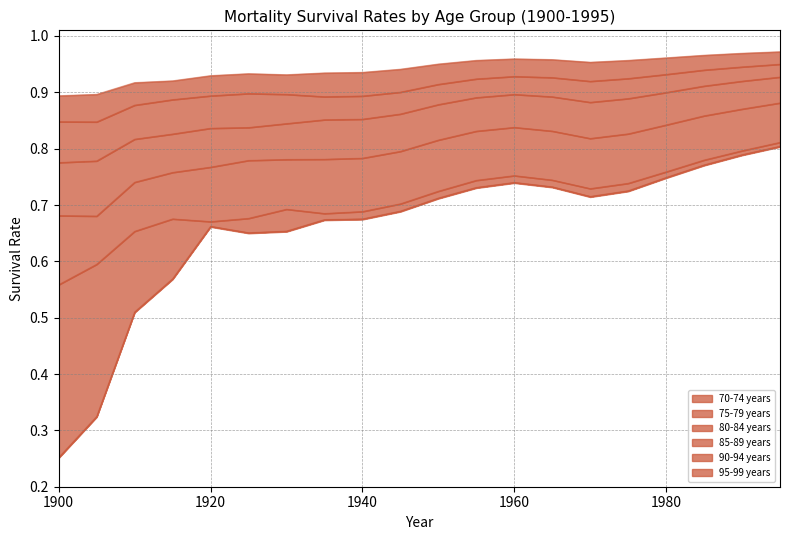

What are all the series names shown in the legend?

70-74 years, 75-79 years, 80-84 years, 85-89 years, 90-94 years, 95-99 years